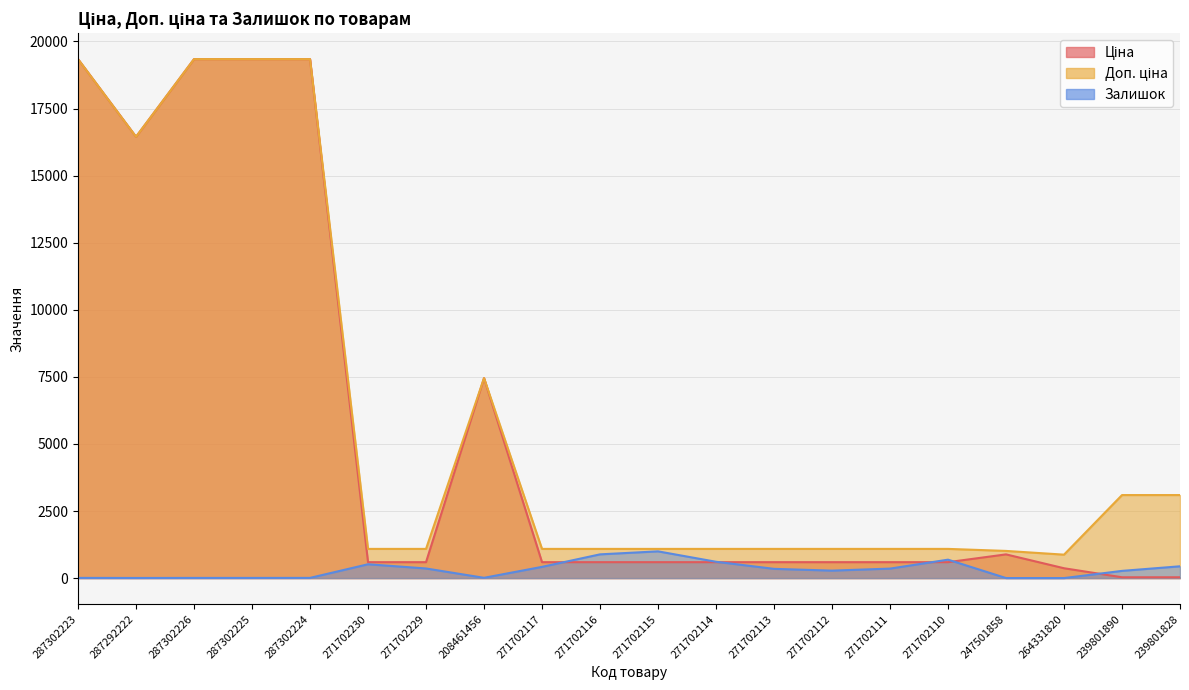

In Доп. ціна, how many points are lower than both neighbors (excluding endpoints)?

2